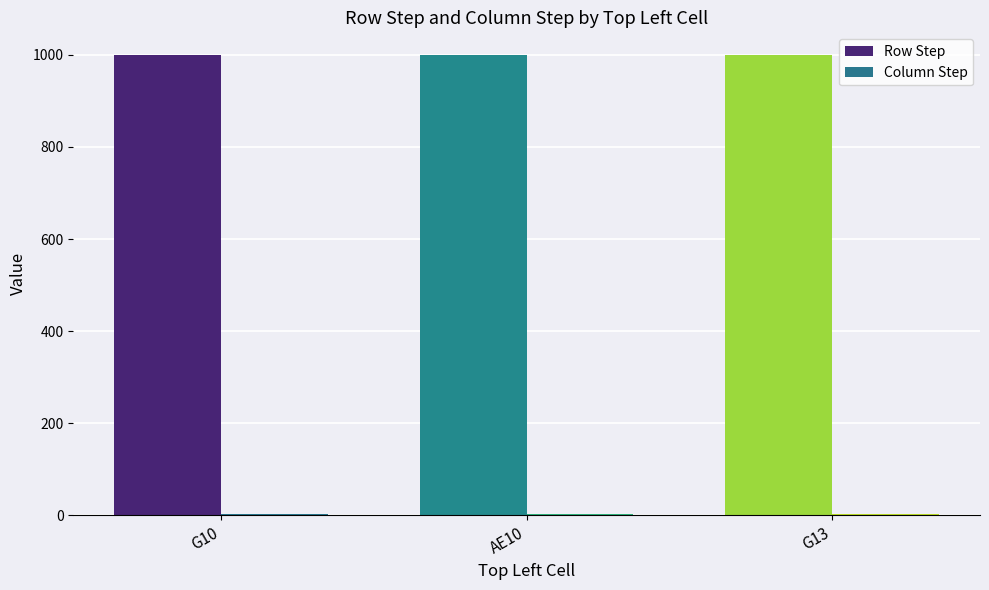

What is the label of the 2nd bar from the right?

AE10